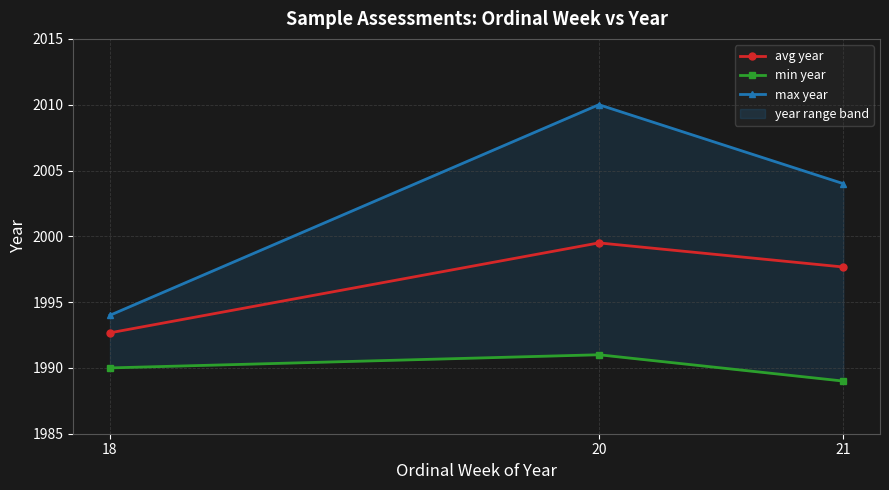

At 20, list the series in order from largest to smallest.

max year, avg year, min year